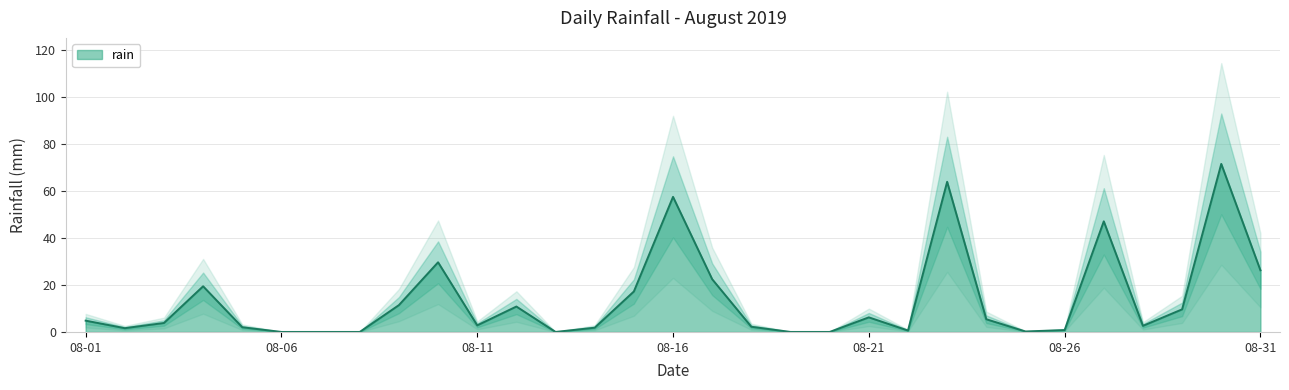

How many lines are shown in the chart?

1